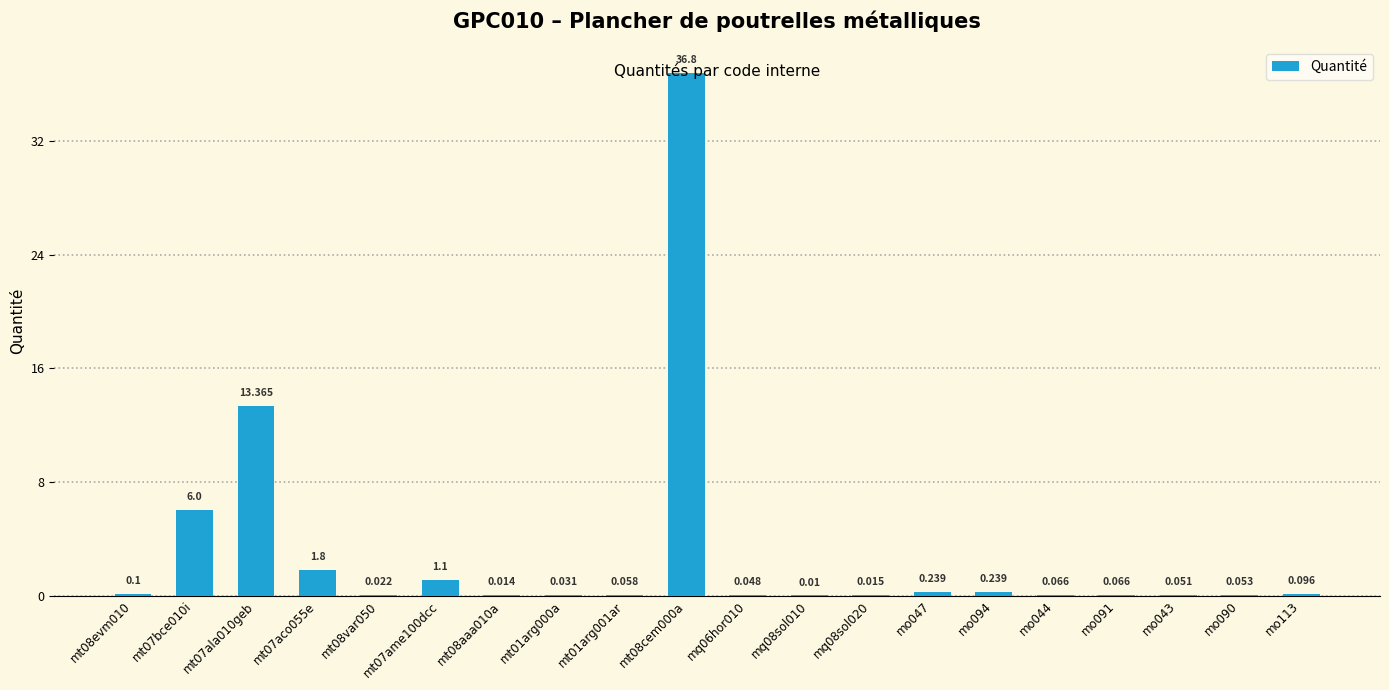

What is the difference between the maximum and minimum values?

36.8